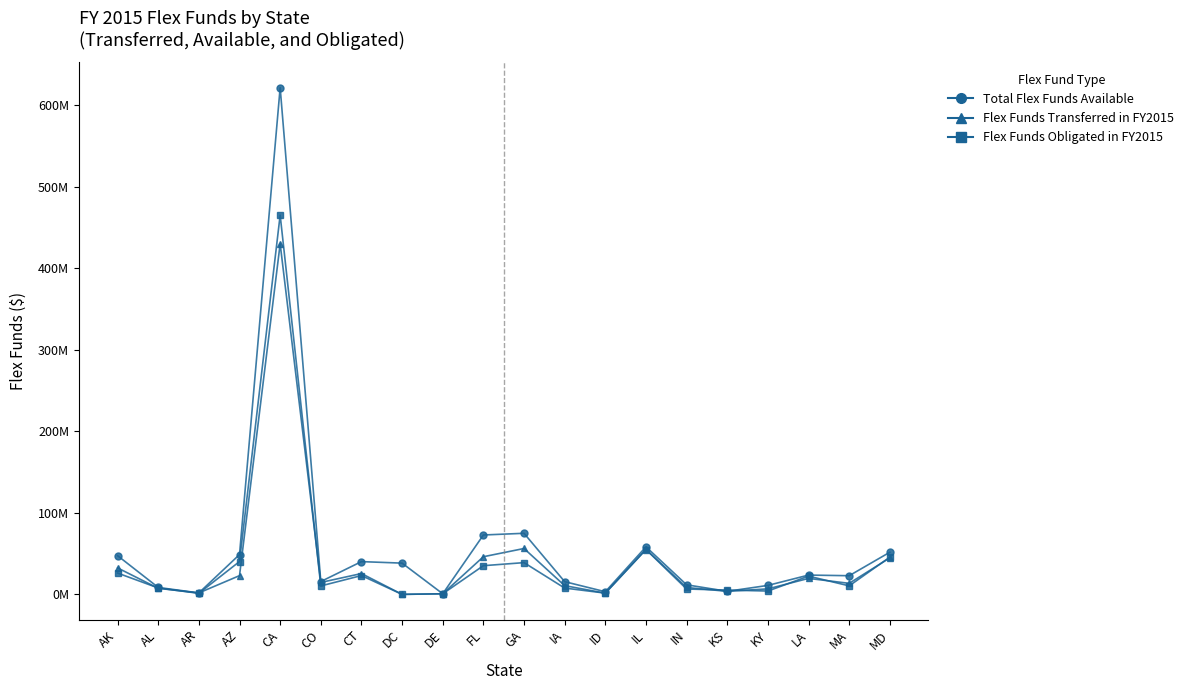

What are all the series names shown in the legend?

Total Flex Funds Available, Flex Funds Transferred in FY2015, Flex Funds Obligated in FY2015